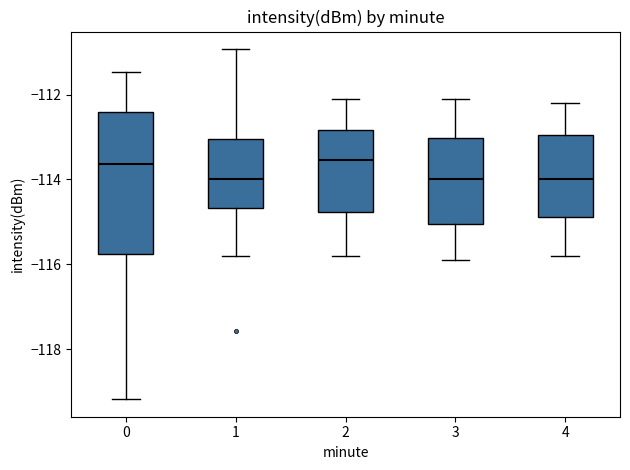

Where is the lower edge of the box at x = 4 on the y-axis? The values are not printed on the chart, so give them approximately, as read against the axis.

-114.8